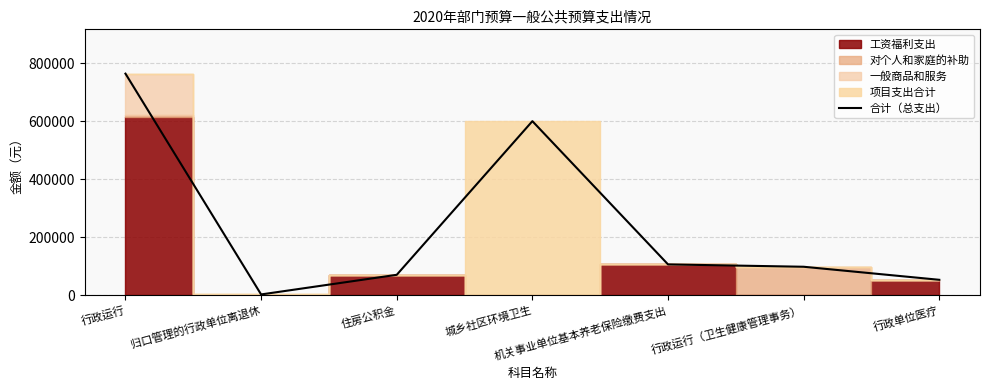

Reading right to left, extract all data points from this chart.

53108.0	98085.6	106215.9	600000.0	70357.0	2640.0	763804.0